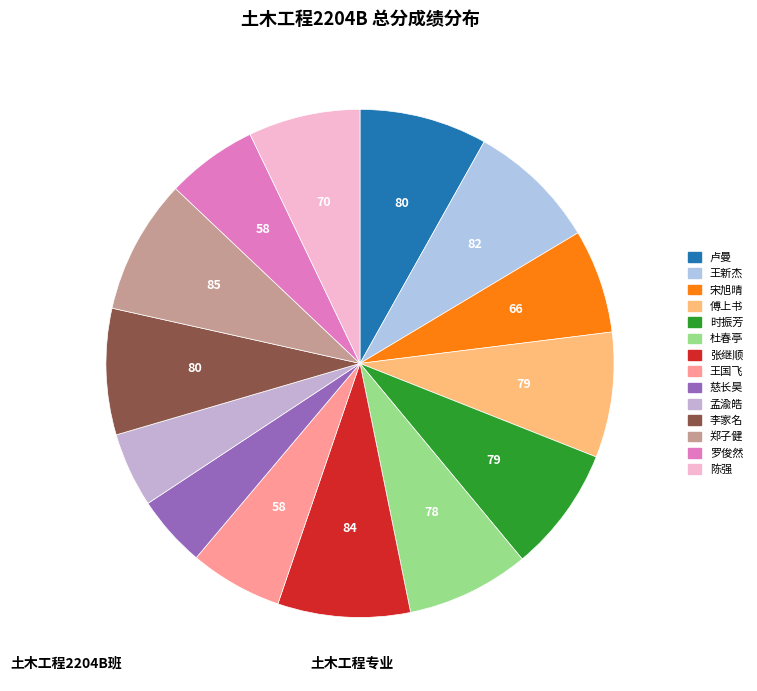

Rank the categories by value from lowest to highest.

慈长昊, 孟渝皓, 罗俊然, 王国飞, 宋旭晴, 陈强, 杜春亭, 傅上书, 时振芳, 李家名, 卢曼, 王新杰, 张继顺, 郑子健